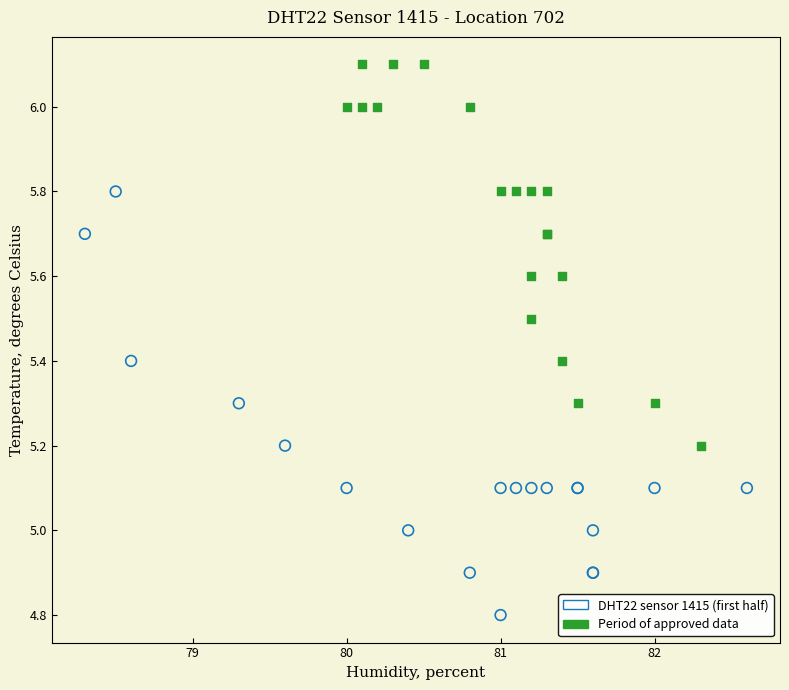

Which series contains the highest Y value?

Period of approved data